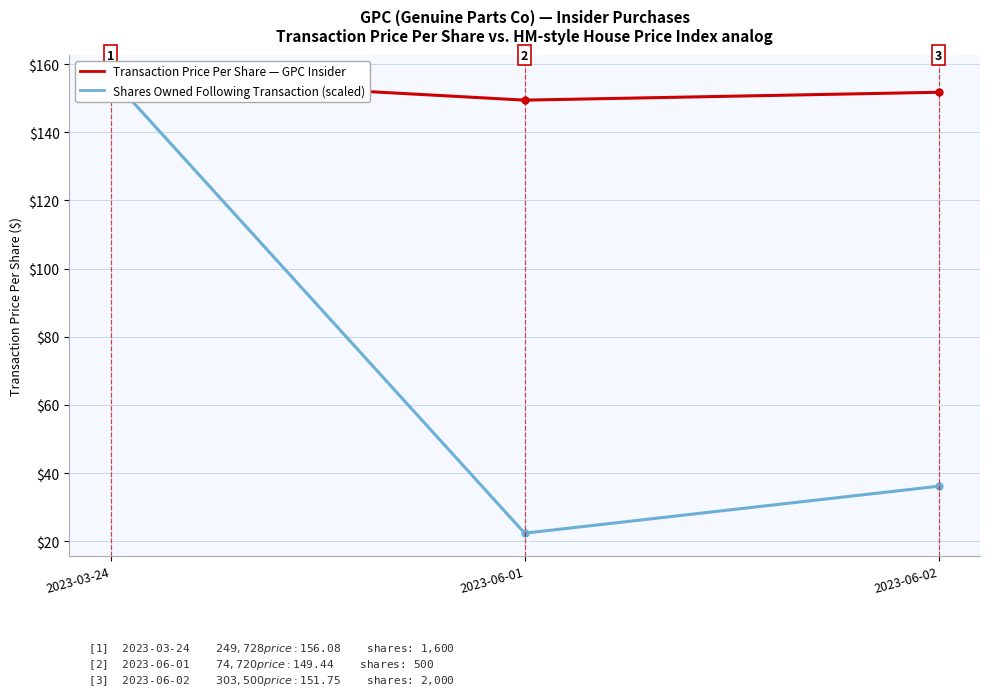

Which has a higher value, 2023-06-01 or 2023-03-24?

2023-03-24